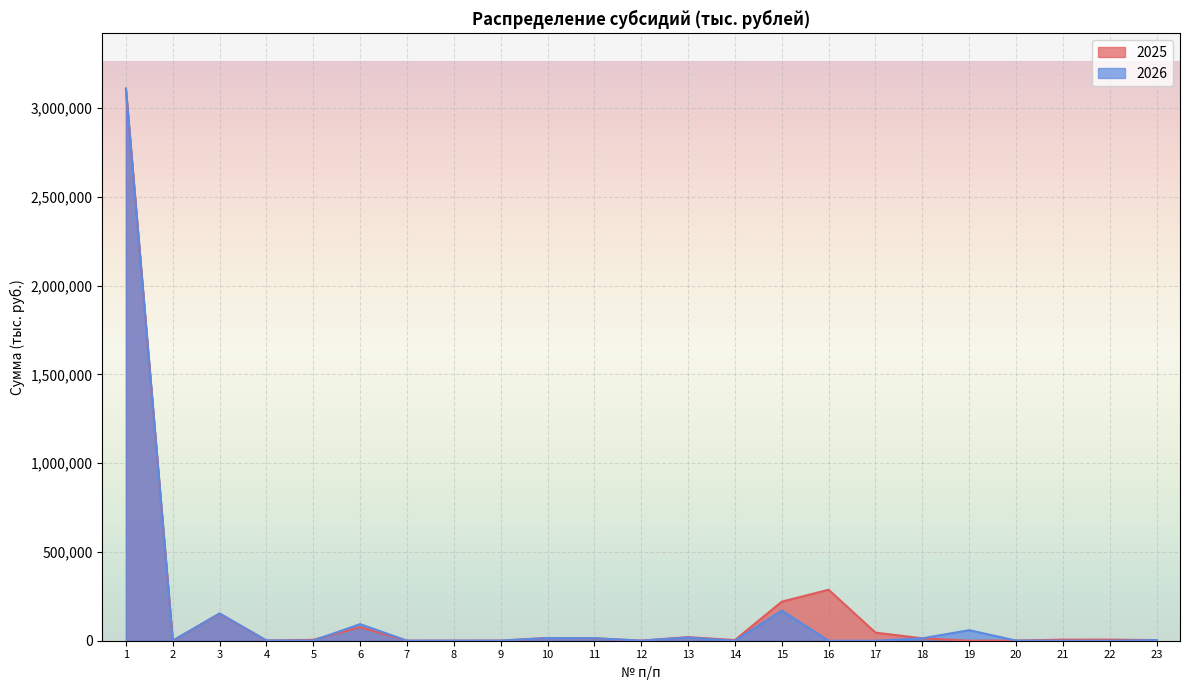

What is the total value across all series at 17?

45500.0